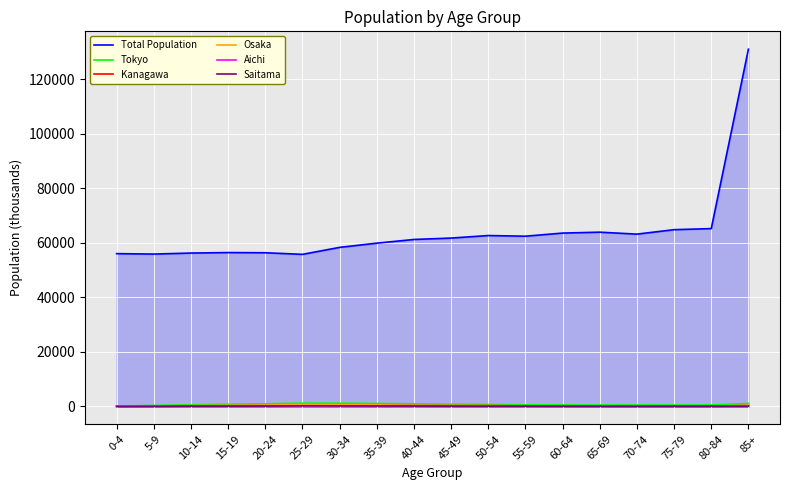

In Total Population, how many points are higher than both neighbors (excluding endpoints)?

3